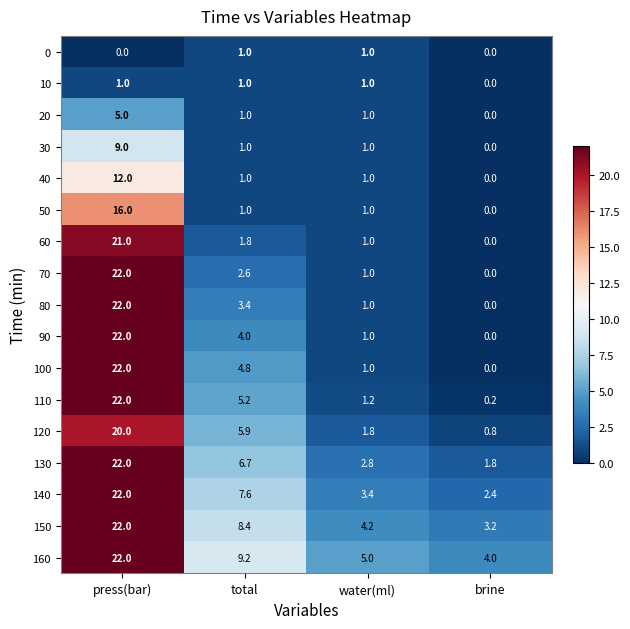

What is the spread (max minus min) of values at press(bar)?

22.0